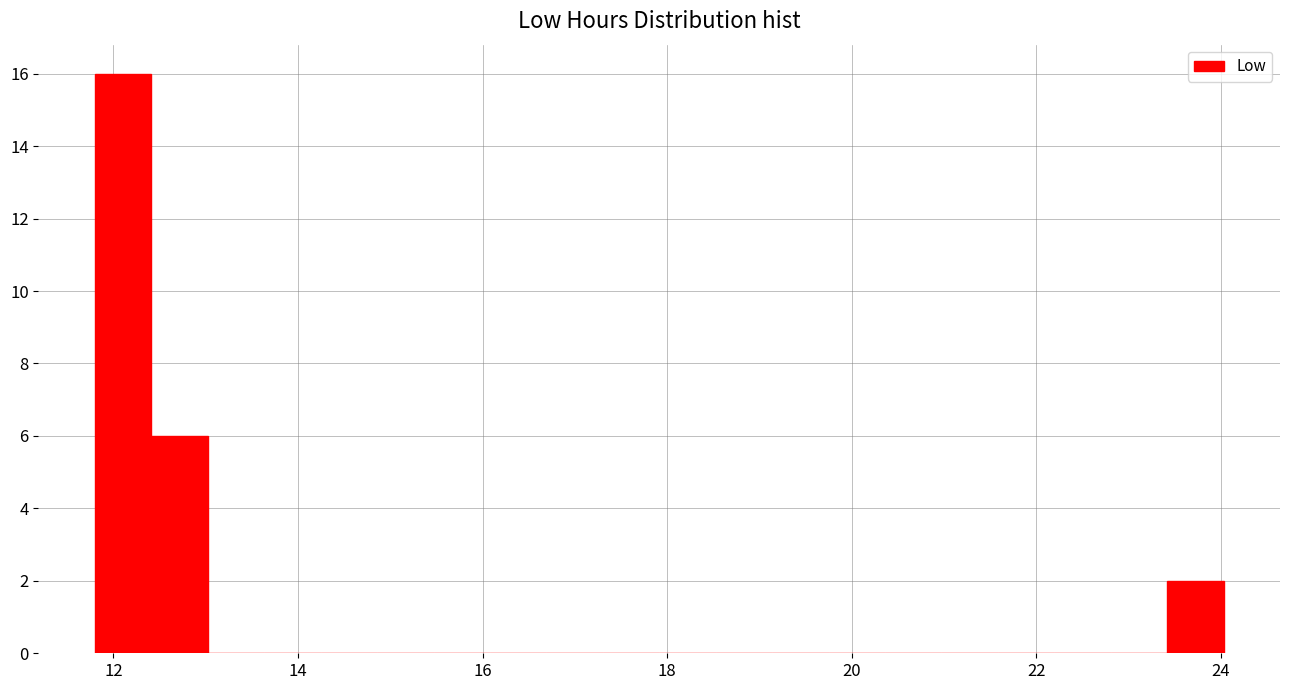

Around what value on the x-axis is the tallest bar? Give the approximate position of its centre, as read against the axis.

12.2